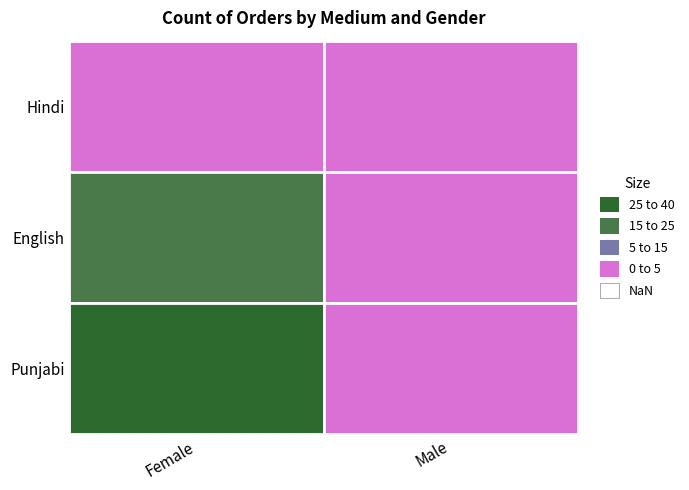

How many values in the English series are below 18?

1